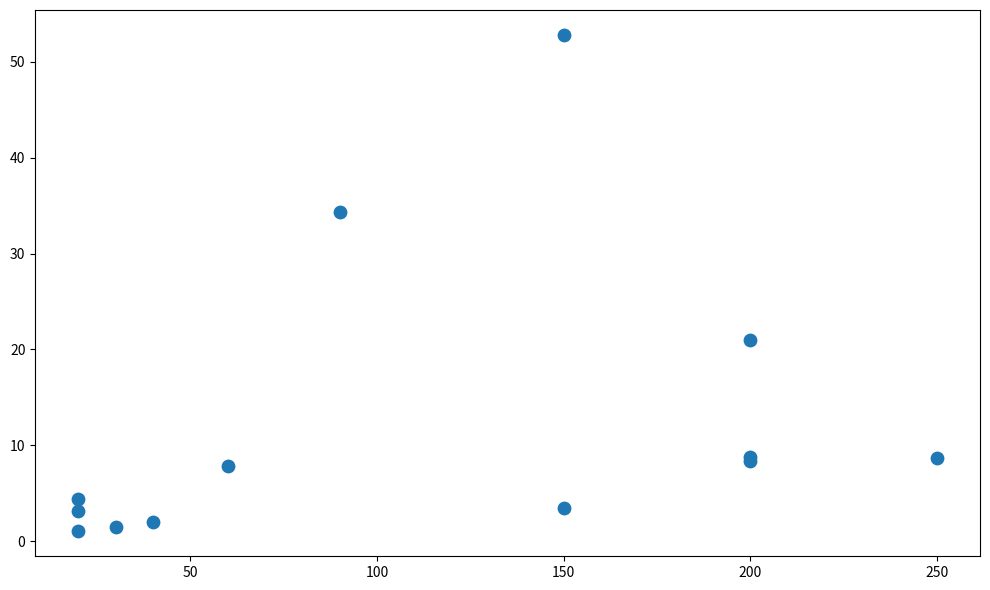

What Y value in the scatter plot is closest to 26?

21.0